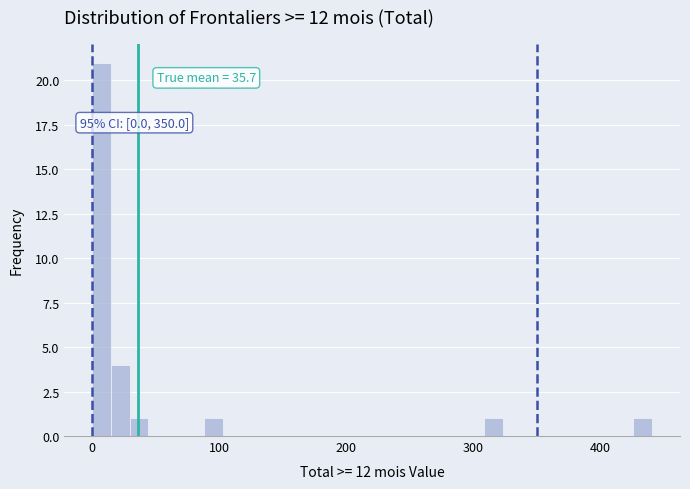

Around what value on the x-axis is the tallest bar? Give the approximate position of its centre, as read against the axis.

10